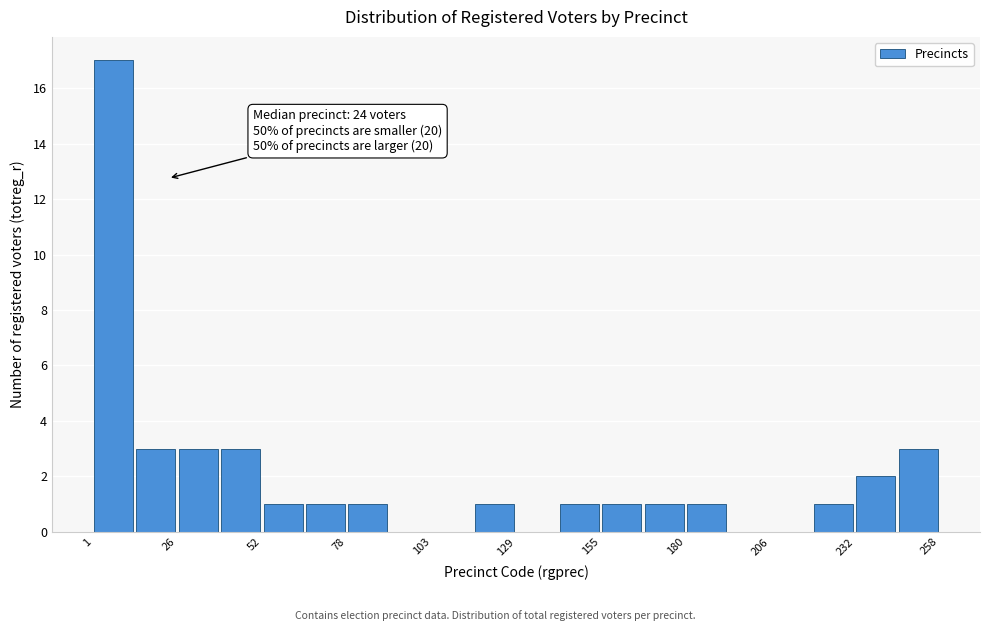

Read against the x-axis, roughly where is the centre of the tallest bar?

5